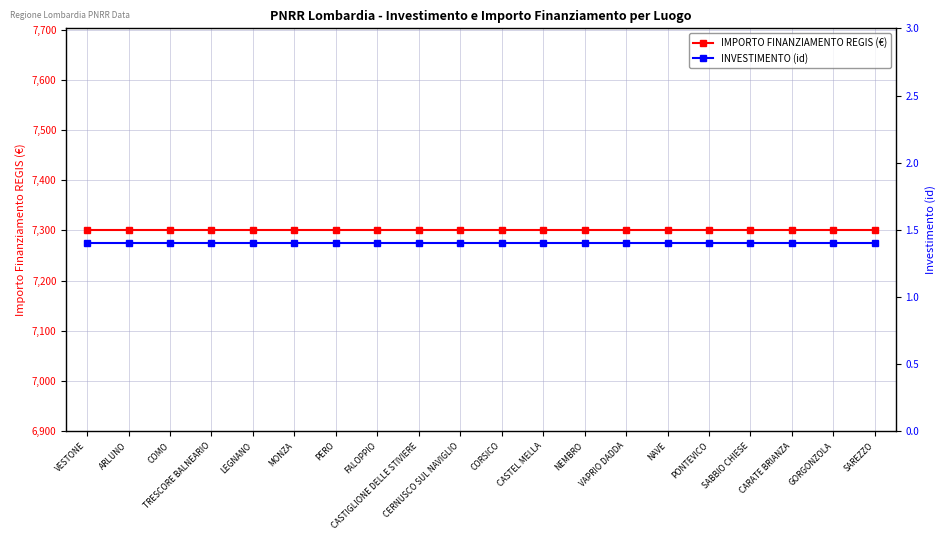

Which series changed the most between NAVE and SABBIO CHIESE?

IMPORTO FINANZIAMENTO REGIS (€)